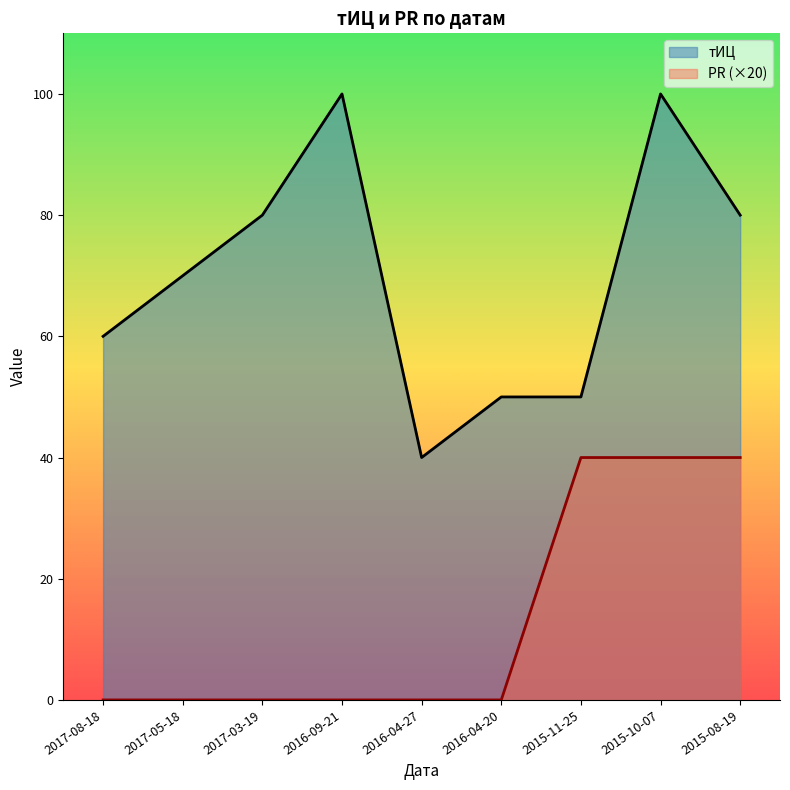

True or false: PR and тИЦ cross at least once.

False